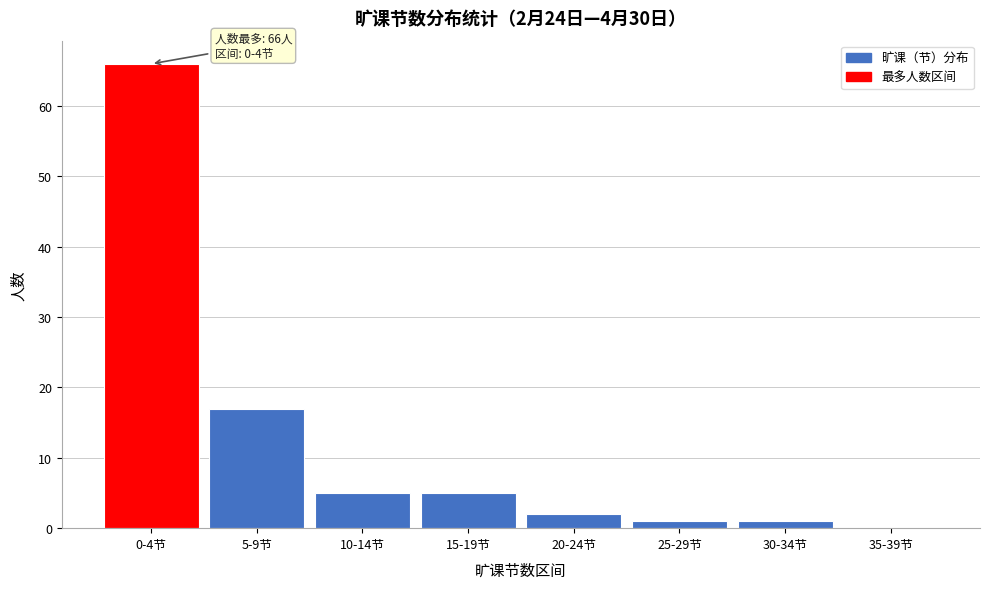

Reading left to right, what are all the values shown in this chart?

0-4节=66	5-9节=17	10-14节=5	15-19节=5	20-24节=2	25-29节=1	30-34节=1	35-39节=0